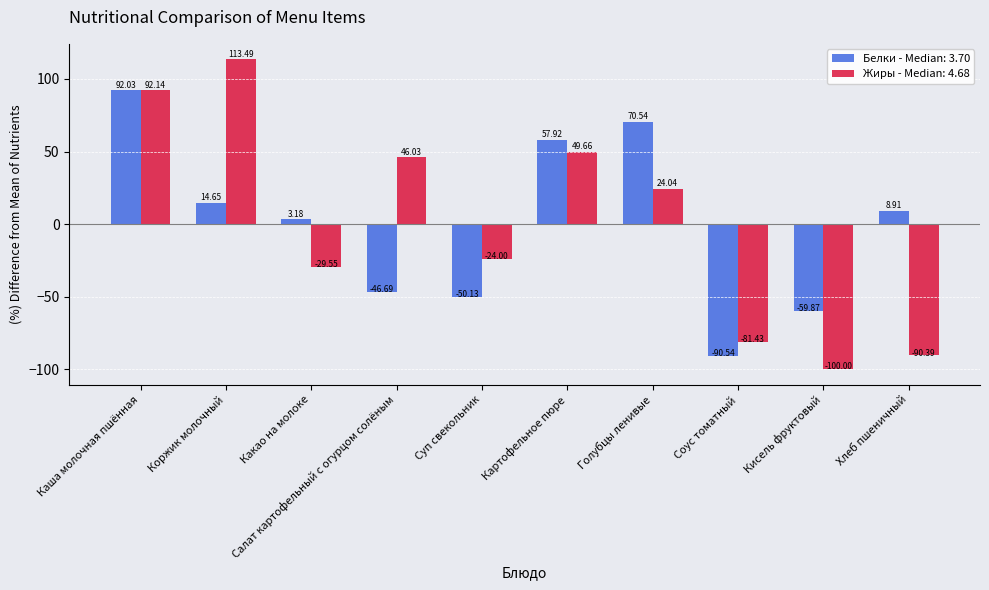

What is the greatest value displayed?

113.5